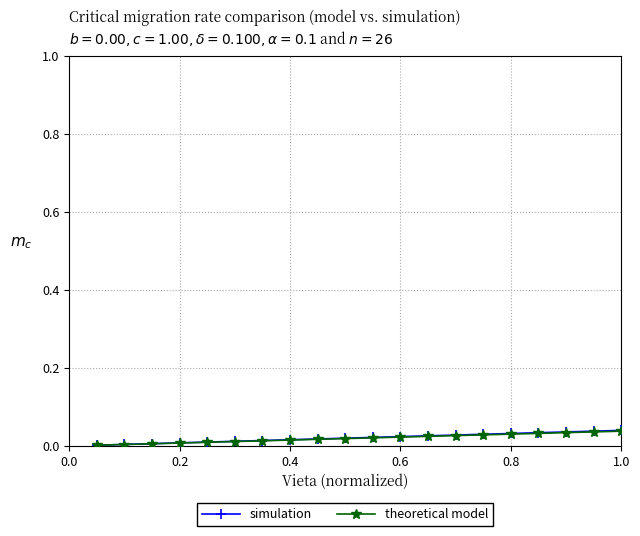

Count the number of categories in the chart.

20